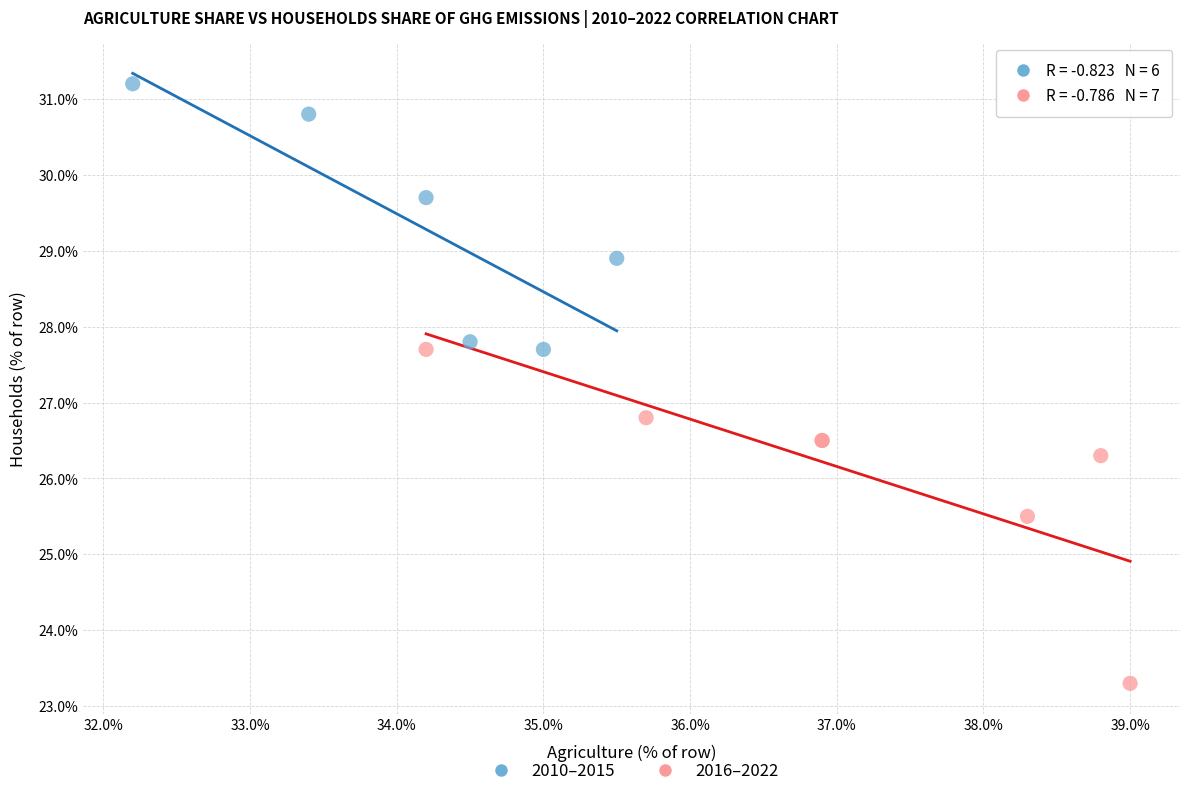

Which series reaches the minimum Y coordinate?

2016–2022